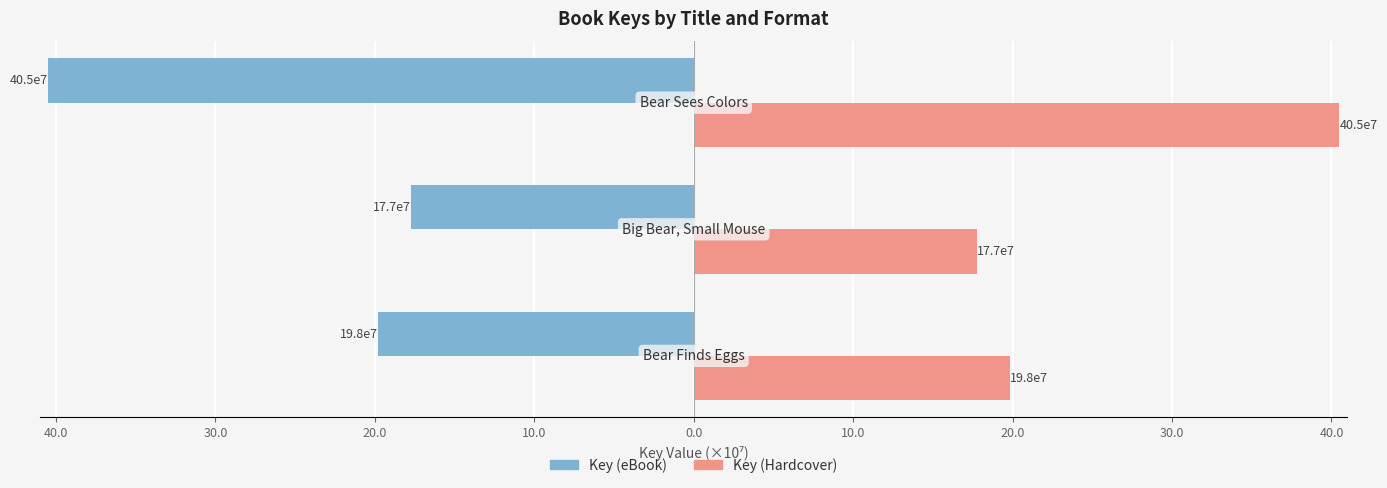

What are all the series names shown in the legend?

Key (eBook), Key (Hardcover)